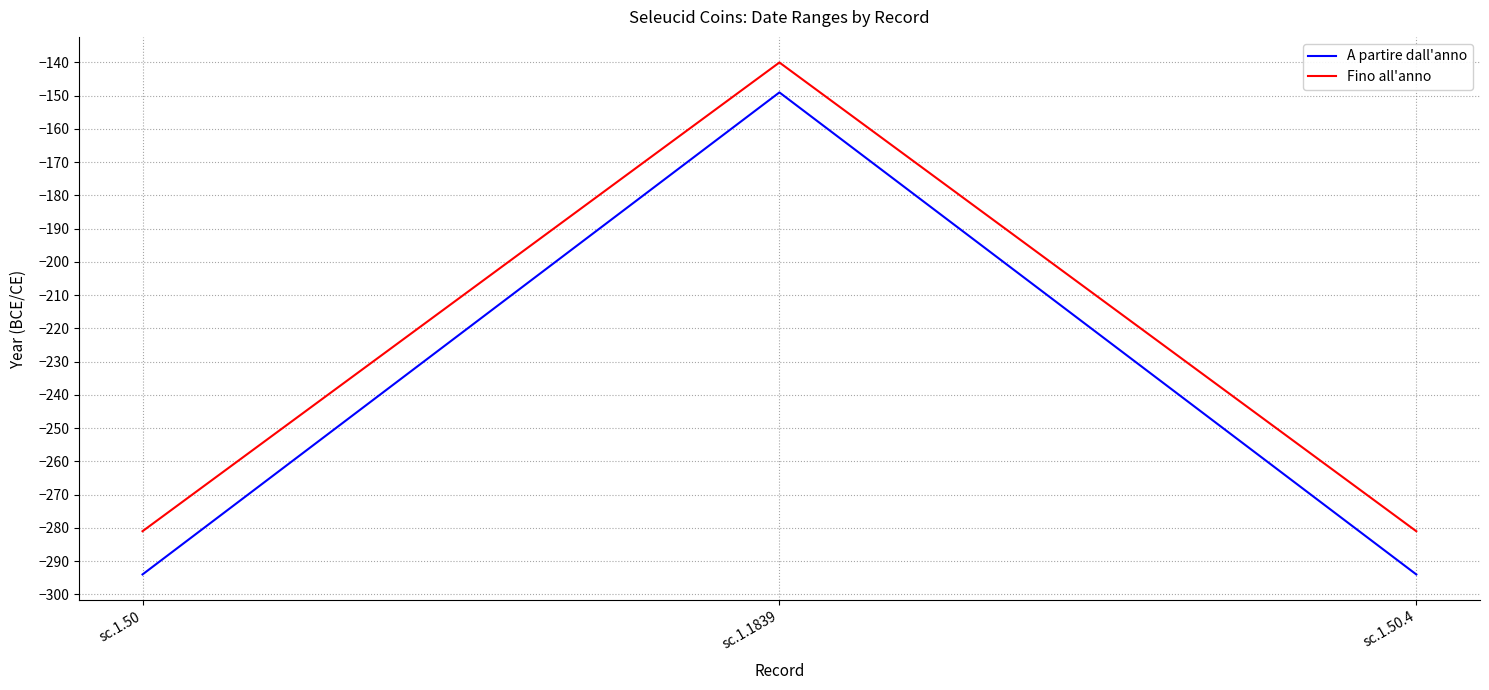

At which category is the sum across all series the highest?

sc.1.1839